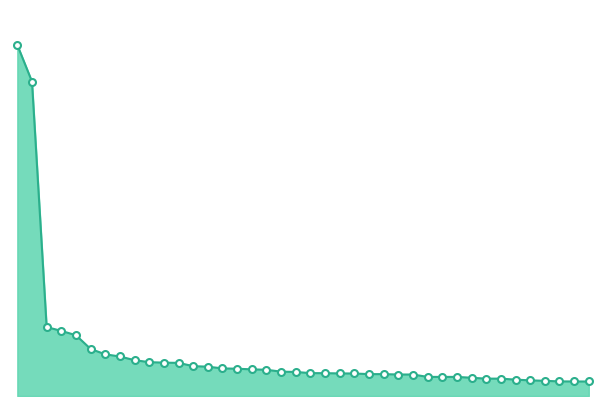

Does the chart have visible grid lines?

No